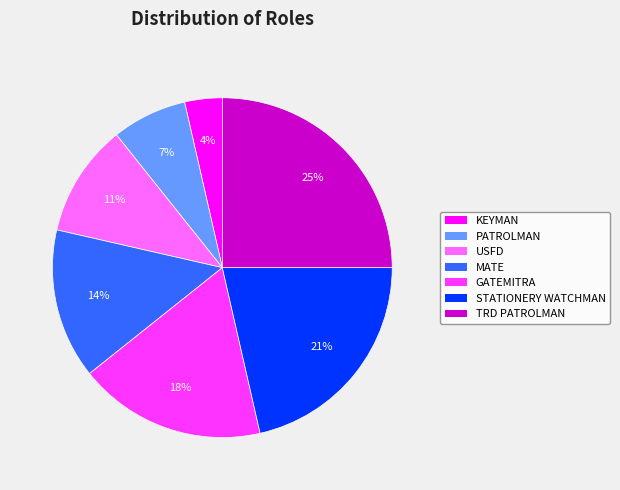

How many slices are in this pie chart?

7